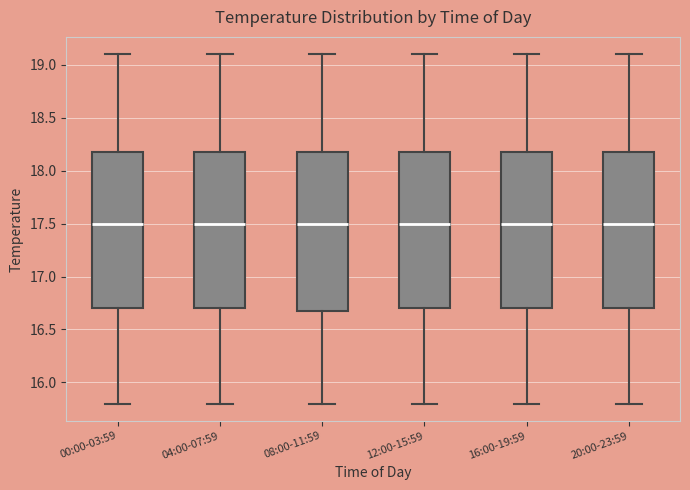

Reading left to right, read every box against the y-axis: the position of its median line, the range the box covers, and the ends of its whiskers. The values are not printed on the chart, so give them approximately, as read against the axis.

00:00-03:59: median 17.5, box 16.7 to 18.2, whiskers 15.8 to 19.1
04:00-07:59: median 17.5, box 16.7 to 18.2, whiskers 15.8 to 19.1
08:00-11:59: median 17.5, box 16.7 to 18.2, whiskers 15.8 to 19.1
12:00-15:59: median 17.5, box 16.7 to 18.2, whiskers 15.8 to 19.1
16:00-19:59: median 17.5, box 16.7 to 18.2, whiskers 15.8 to 19.1
20:00-23:59: median 17.5, box 16.7 to 18.2, whiskers 15.8 to 19.1